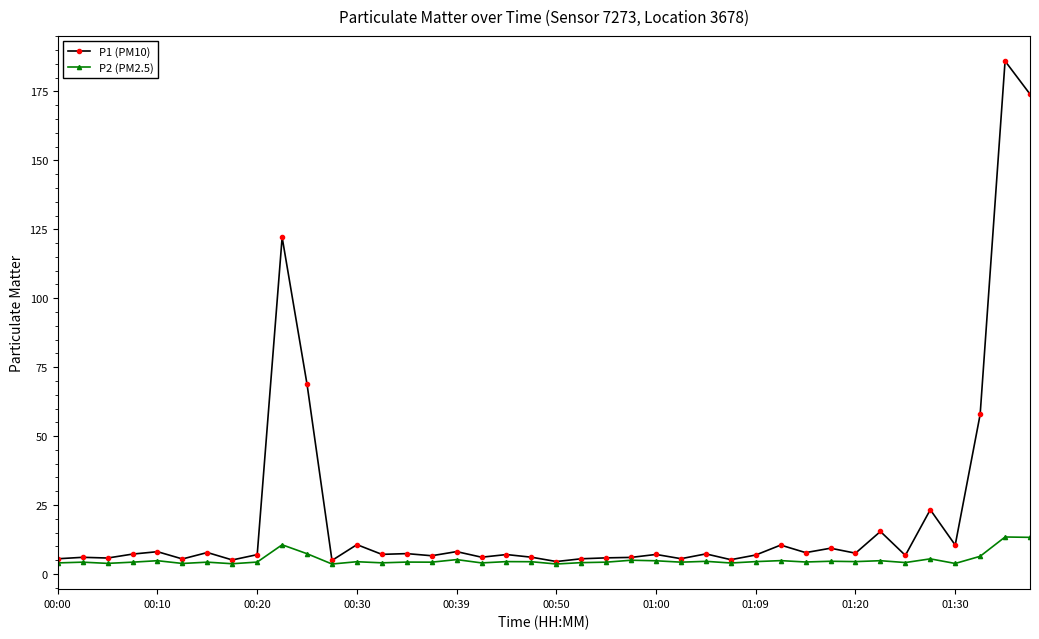

Rank the series by their maximum value, from highest to lowest.

P1 (PM10), P2 (PM2.5)